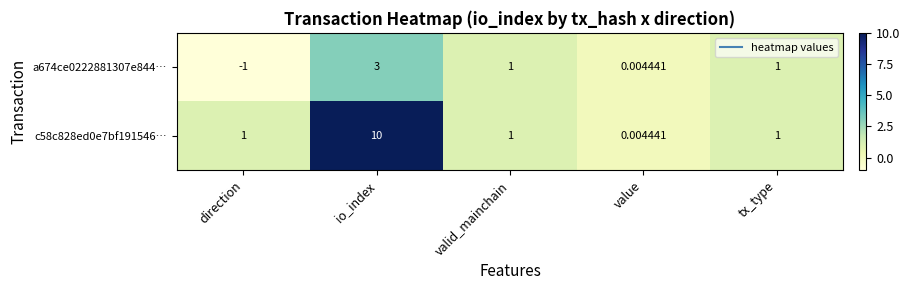

At which label does a674ce0222881307e844… reach its peak?

io_index